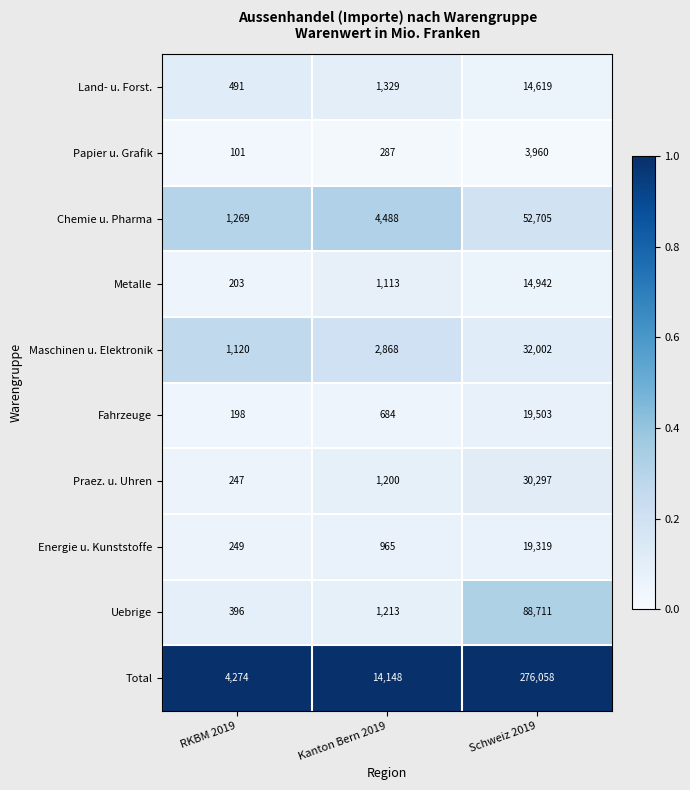

How many data points does each series have?

3